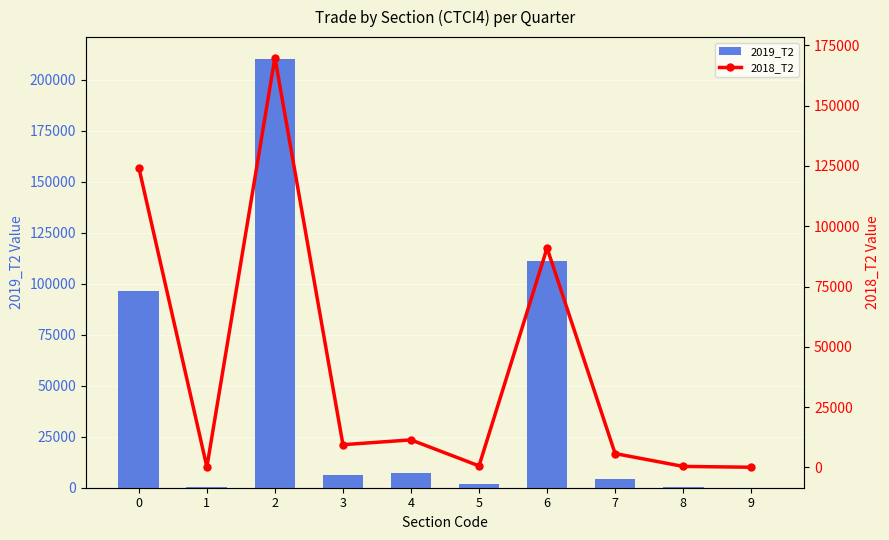

The value of 2018_T2 at 5 is 617.4. True or false?

True